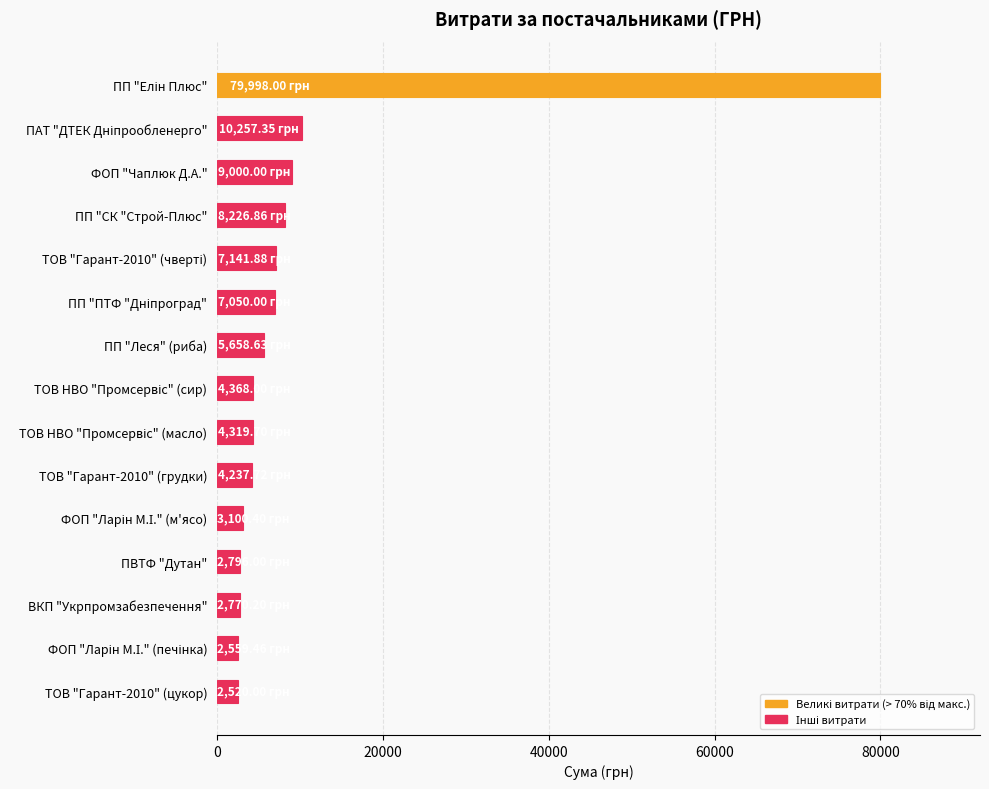

What is the change in value from ФОП "Чаплюк Д.А." to ПП "Леся" (риба)?

-3341.4